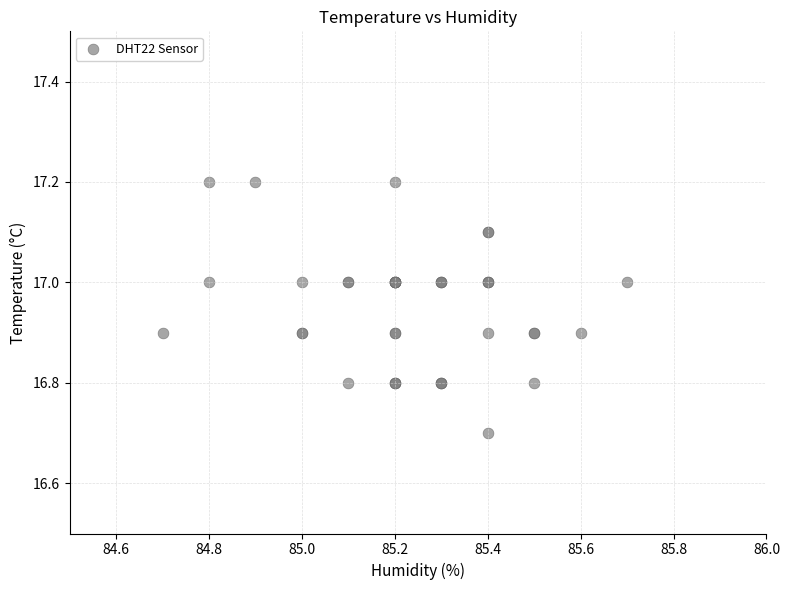

What Y value in the scatter plot is closest to 16?

16.7